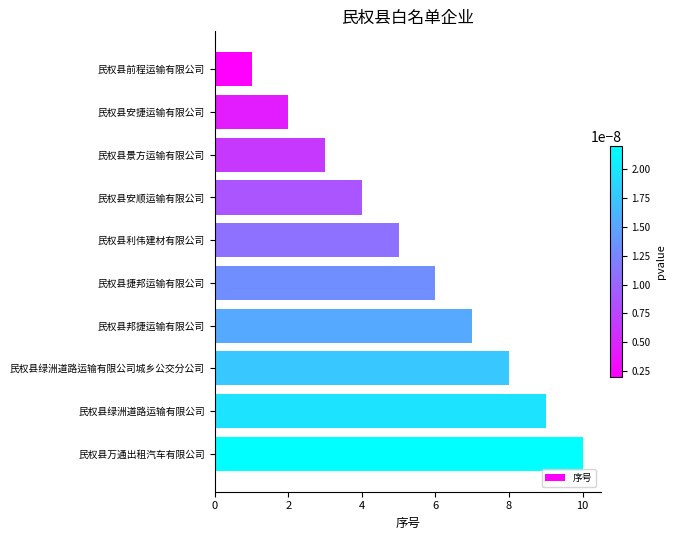

List the labels in order of value, smallest first.

民权县前程运输有限公司, 民权县安捷运输有限公司, 民权县景方运输有限公司, 民权县安顺运输有限公司, 民权县利伟建材有限公司, 民权县捷邦运输有限公司, 民权县邦捷运输有限公司, 民权县绿洲道路运输有限公司城乡公交分公司, 民权县绿洲道路运输有限公司, 民权县万通出租汽车有限公司